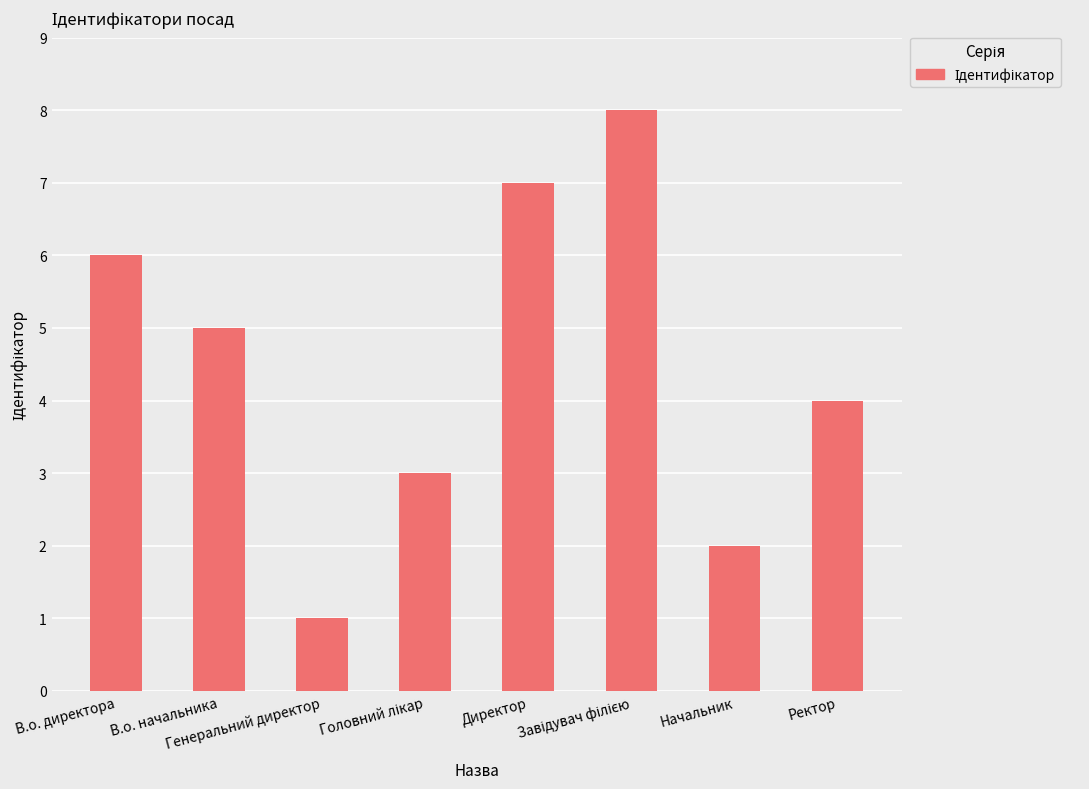

What is the difference between the maximum and second lowest values?

6